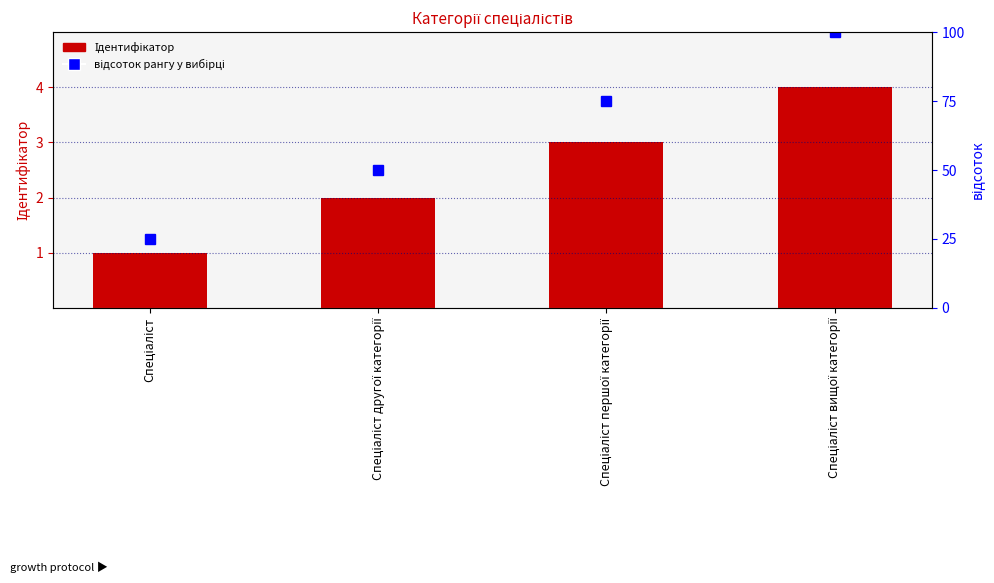

Reading left to right, list all the values displayed in this chart.

1	2	3	4